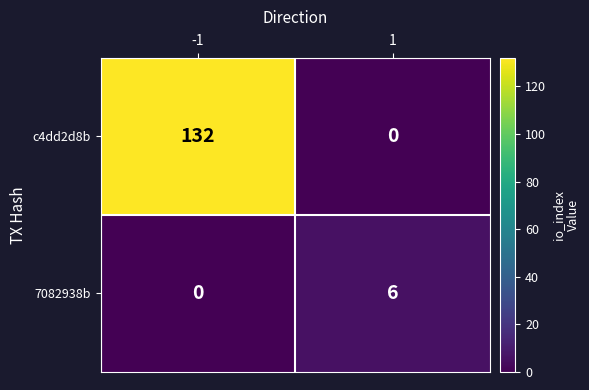

Which series has the largest total across all categories?

c4dd2d8b